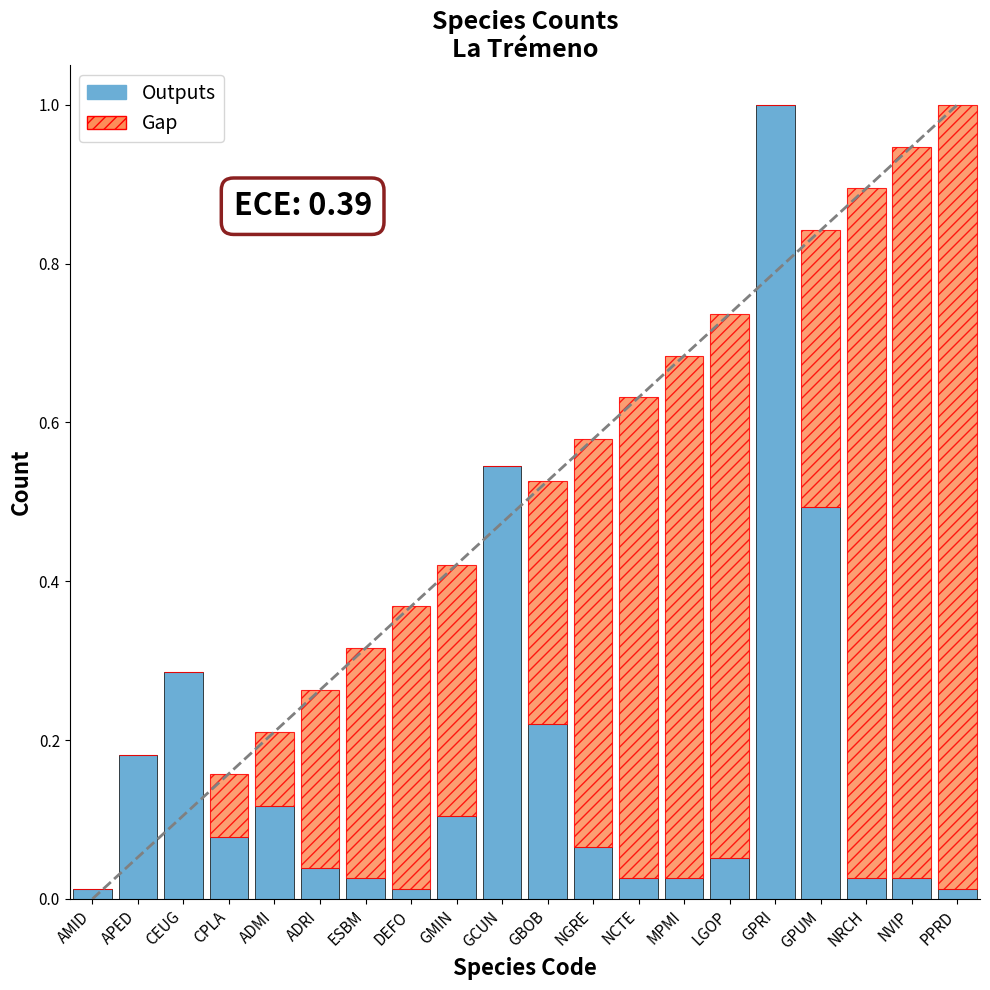

Are the bars horizontal?

No